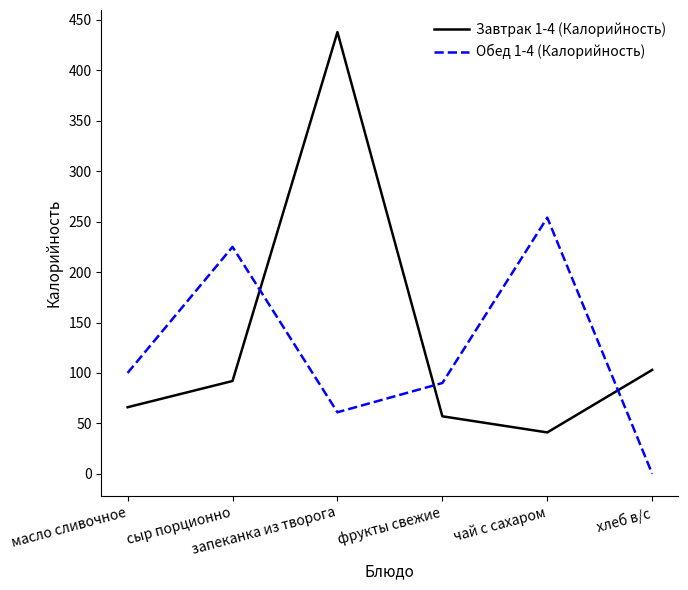

Is it true that Обед 1-4 (Калорийность) equals 116 at сыр порционно?

False